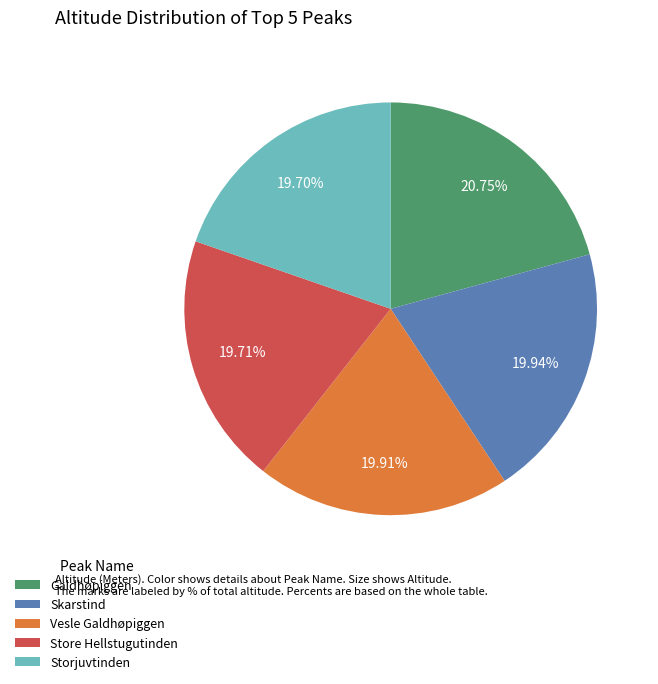

Do Store Hellstugutinden and Vesle Galdhøpiggen together represent more than half of the pie?

No